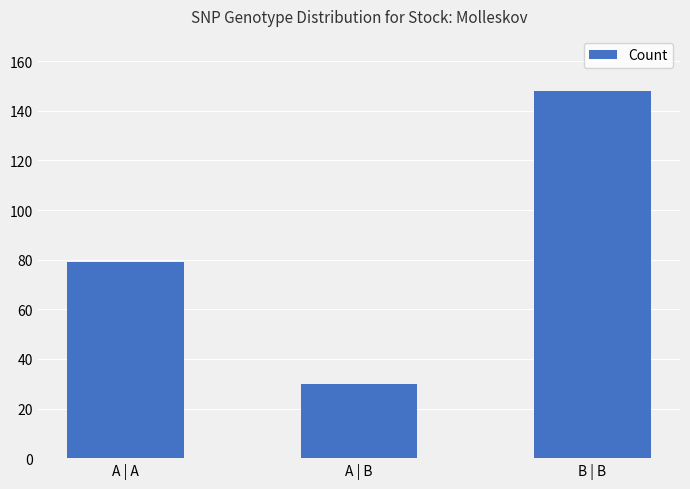

Does the chart contain stacked bars?

No